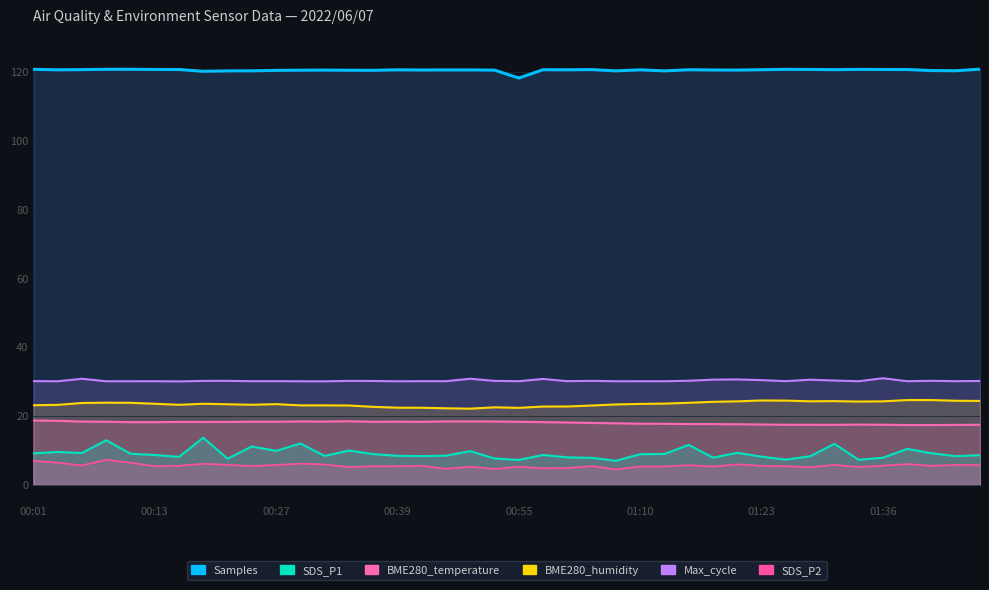

What is the total value across all series at 01:02?

204.9